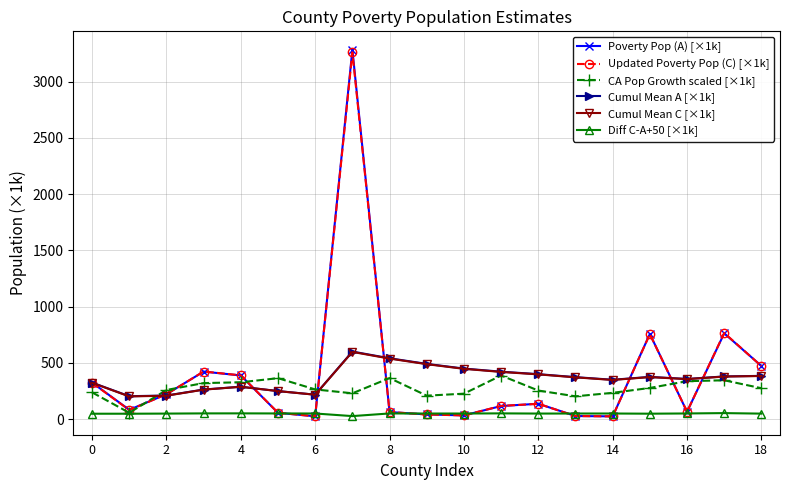

True or false: Cumul Mean A [×1k] and Diff C-A+50 [×1k] cross at least once.

False